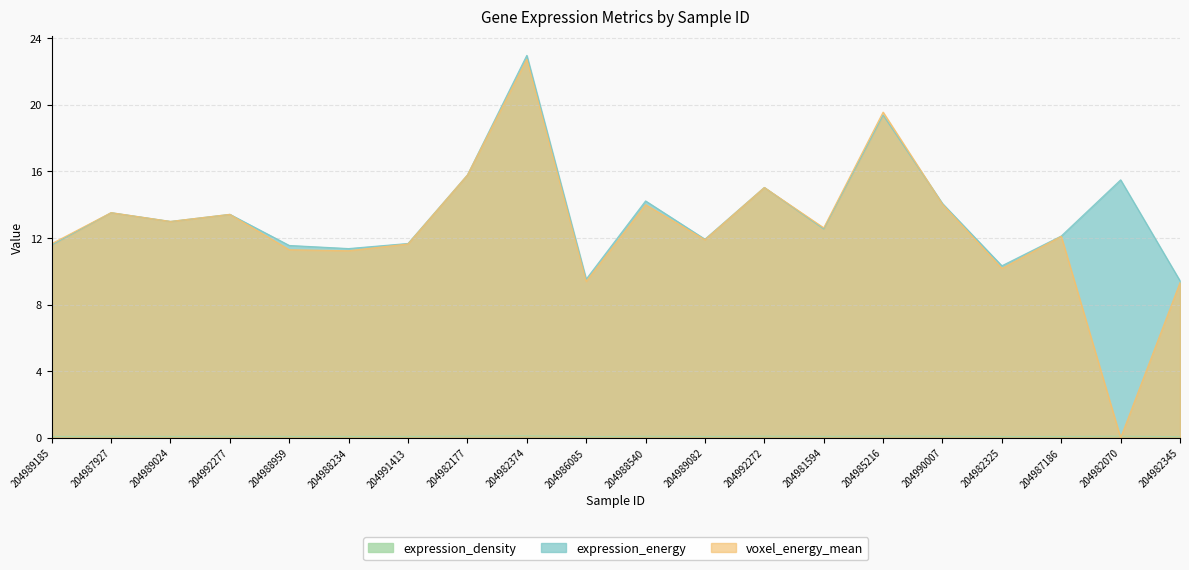

How many interior local valleys does the voxel_energy_mean series have?

7